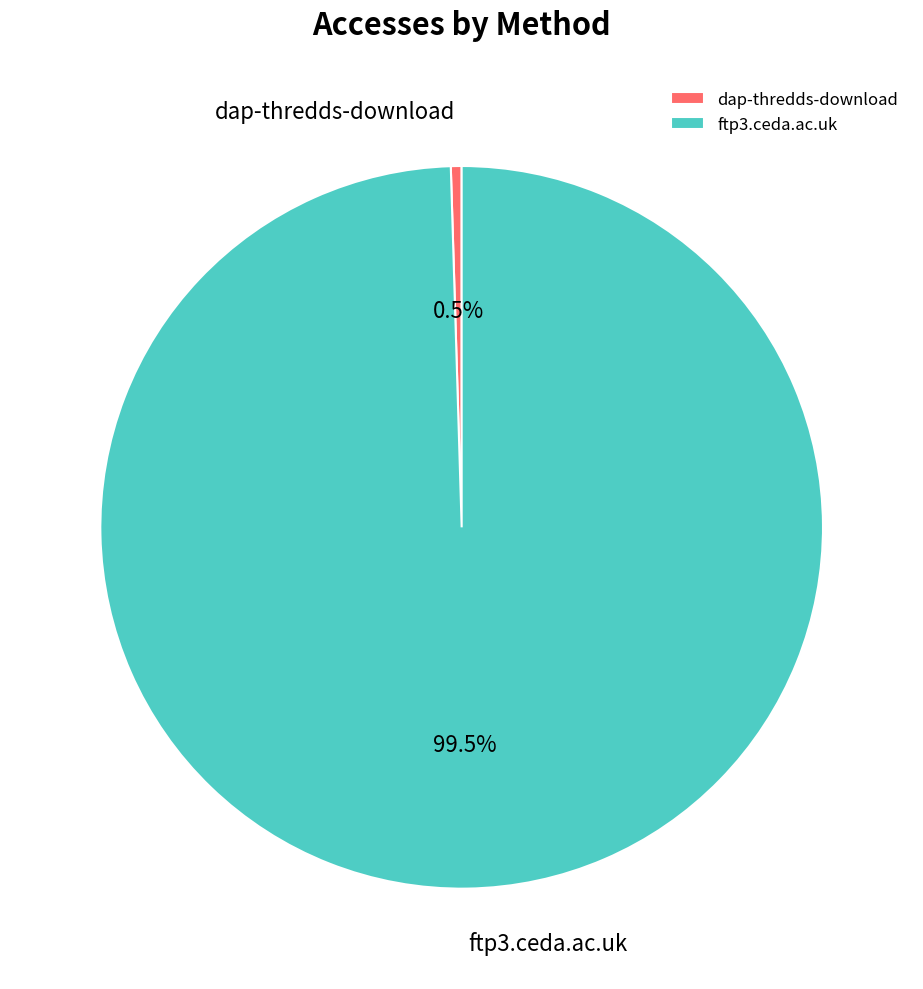

How many slices are in this pie chart?

2